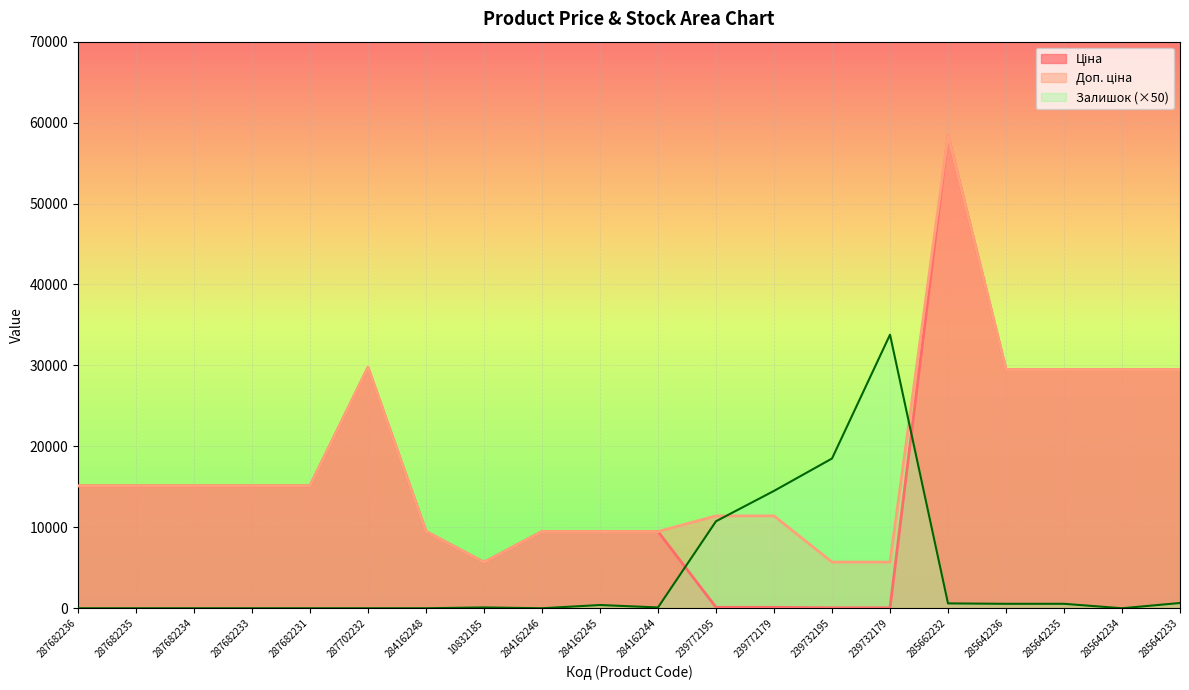

How many values in the Ціна series exceed 15120?

6